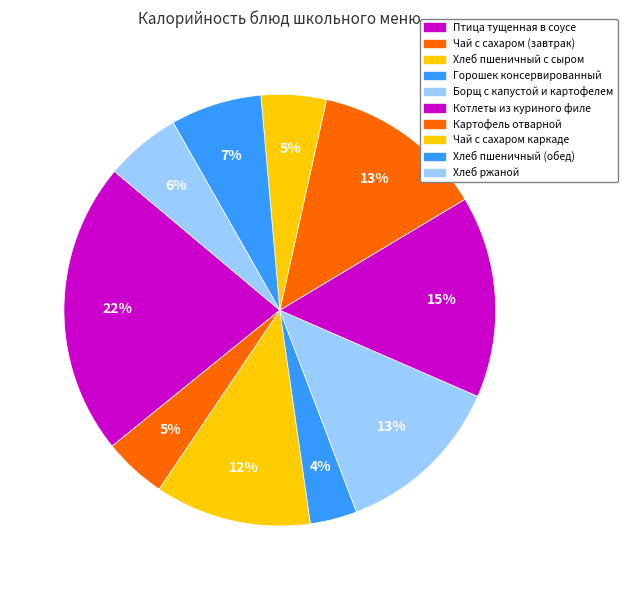

Count the number of slices in the pie.

10